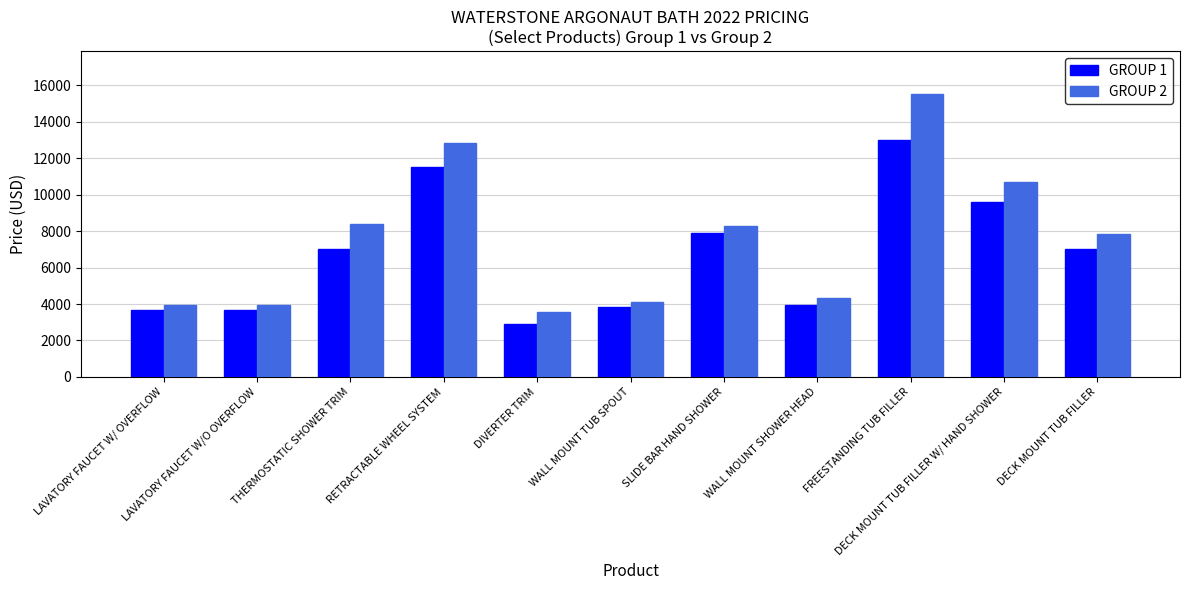

What is the difference between the maximum and minimum values in the GROUP 1 series?

10090